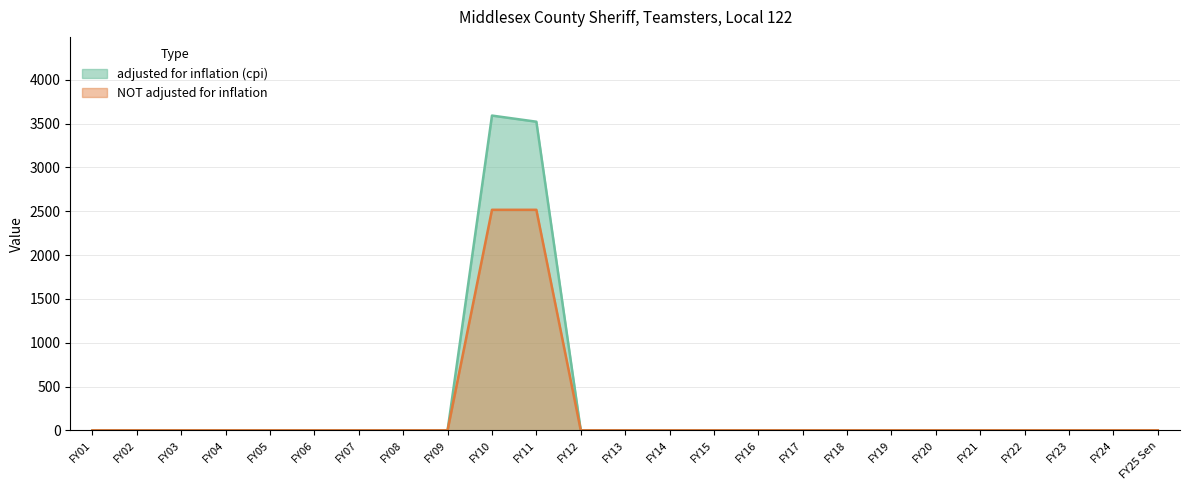

Rank the series at FY17 from highest to lowest value.

adjusted for inflation (cpi), NOT adjusted for inflation